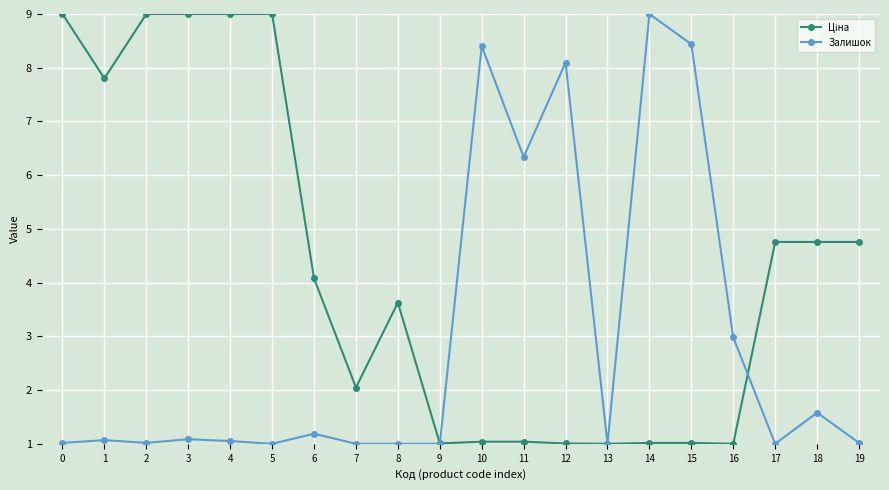

The Залишок series shows 0.4 at 19. True or false?

False